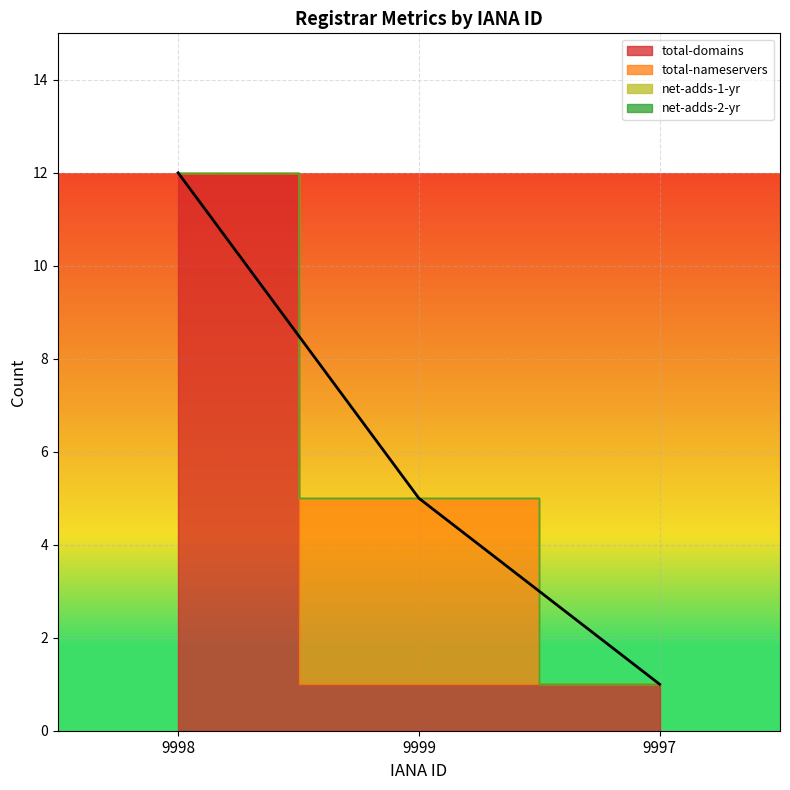

What position from the right is 9999?

2